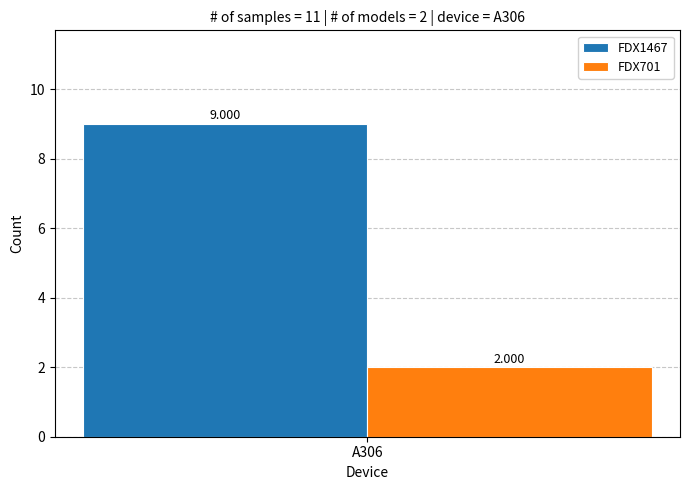

How many groups of bars are there?

1